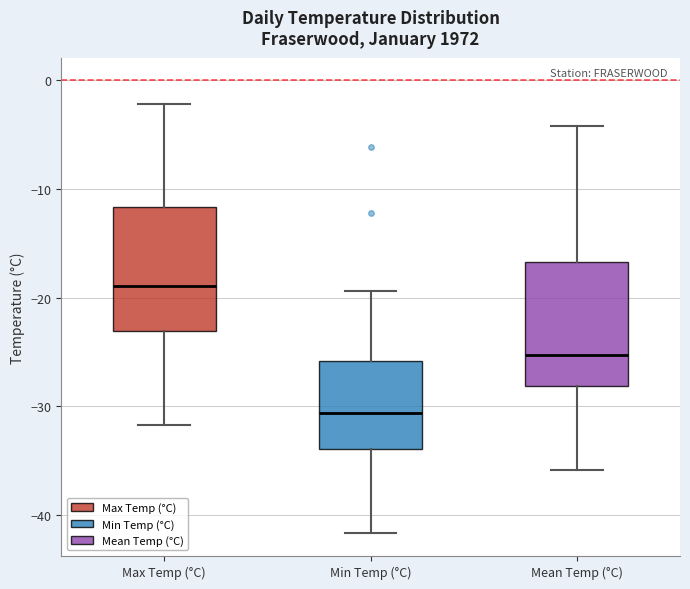

Reading left to right, read every box against the y-axis: the position of its median line, the range the box covers, and the ends of its whiskers. The values are not printed on the chart, so give them approximately, as read against the axis.

Max Temp (°C): median -19, box -23 to -12, whiskers -32 to -2
Min Temp (°C): median -31, box -34 to -26, whiskers -42 to -19
Mean Temp (°C): median -25, box -28 to -17, whiskers -36 to -4